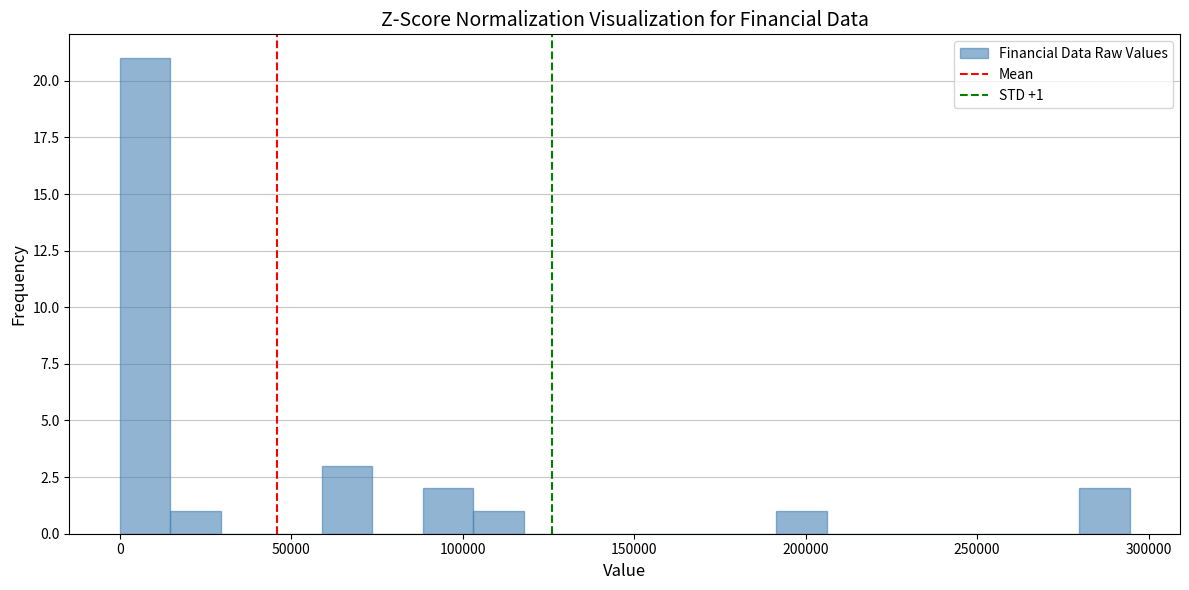

Read against the x-axis, roughly where is the centre of the tallest bar?

5000